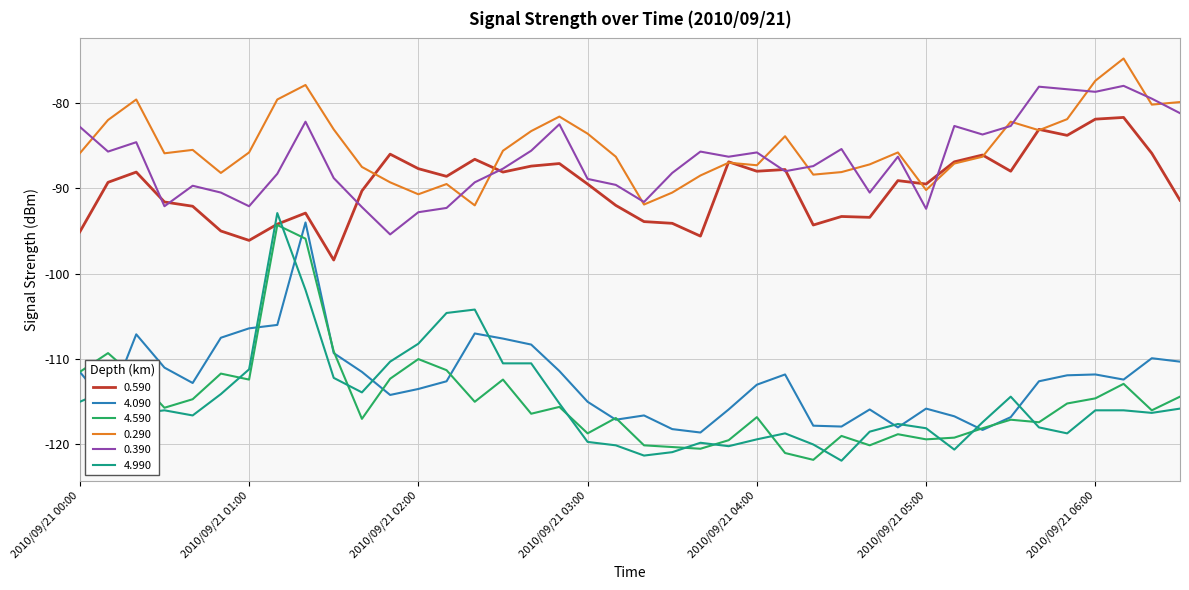

True or false: 0.390 and 4.590 intersect in this chart.

False